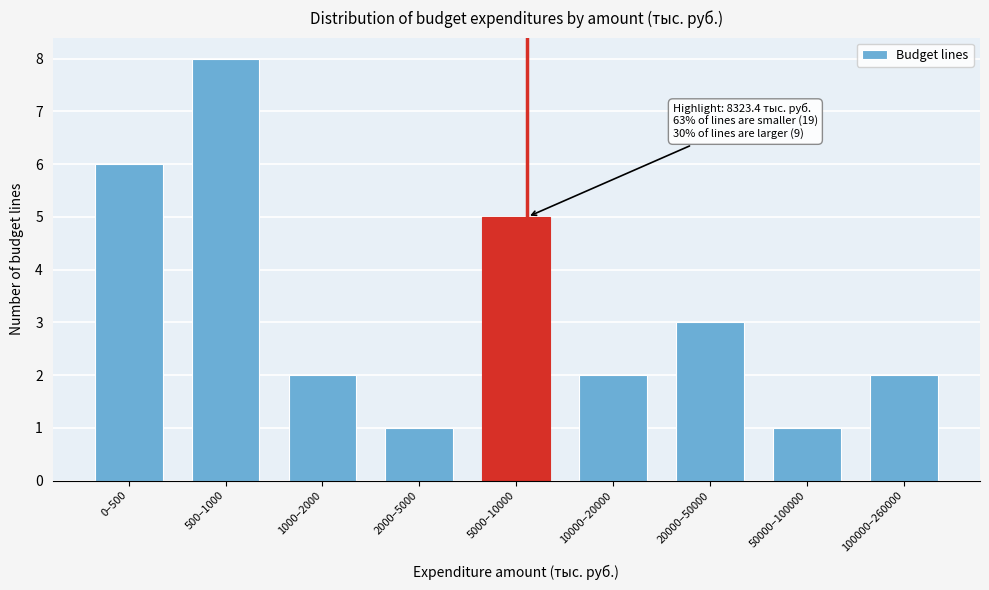

Reading left to right, list all the values displayed in this chart.

6	8	2	1	5	2	3	1	2